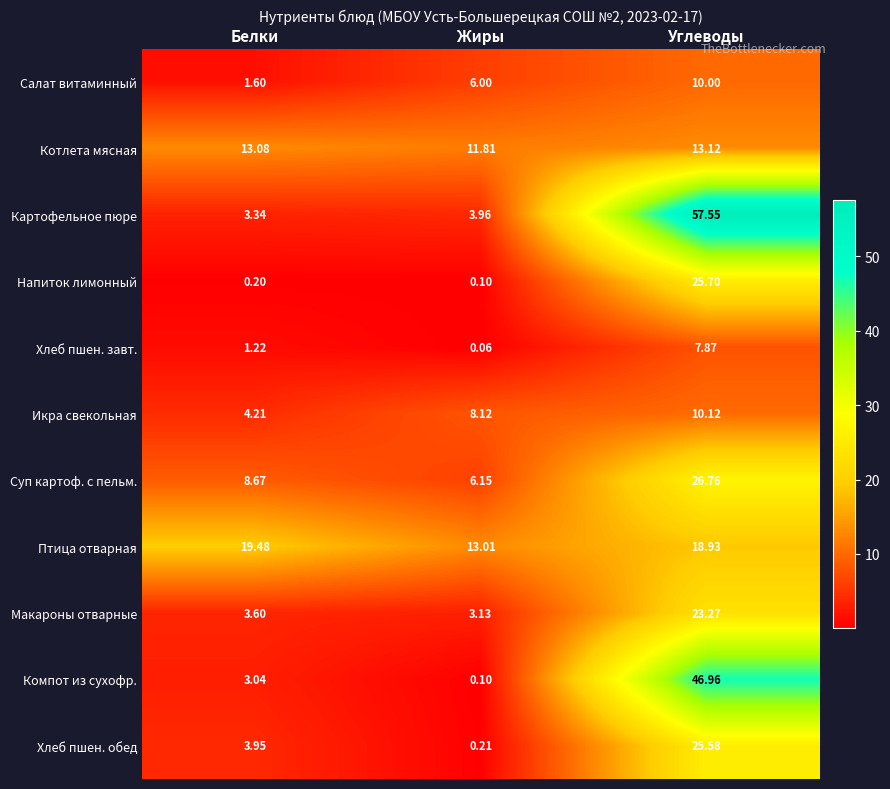

Between Белки and Жиры, which series saw the biggest shift?

Птица отварная